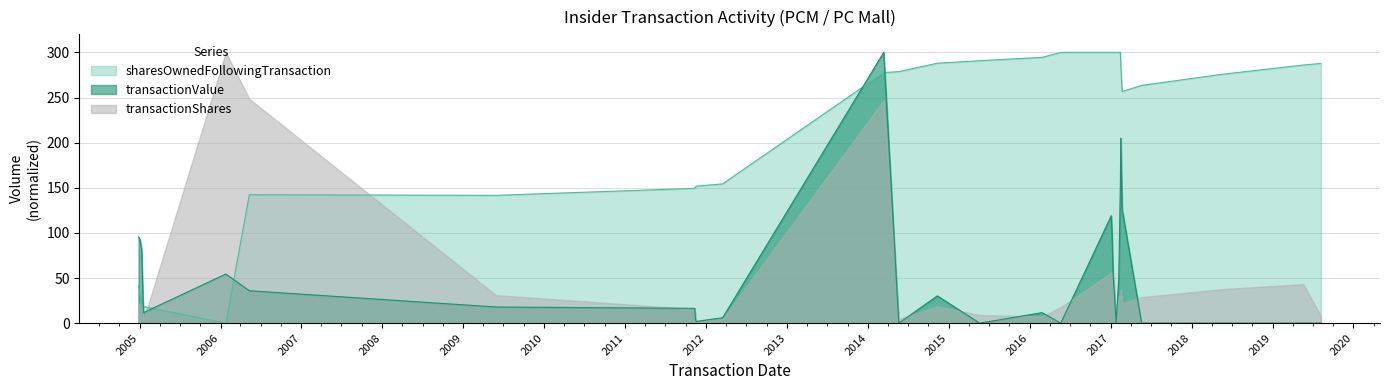

What is the average value of the sharesOwnedFollowingTransaction series?

216.2